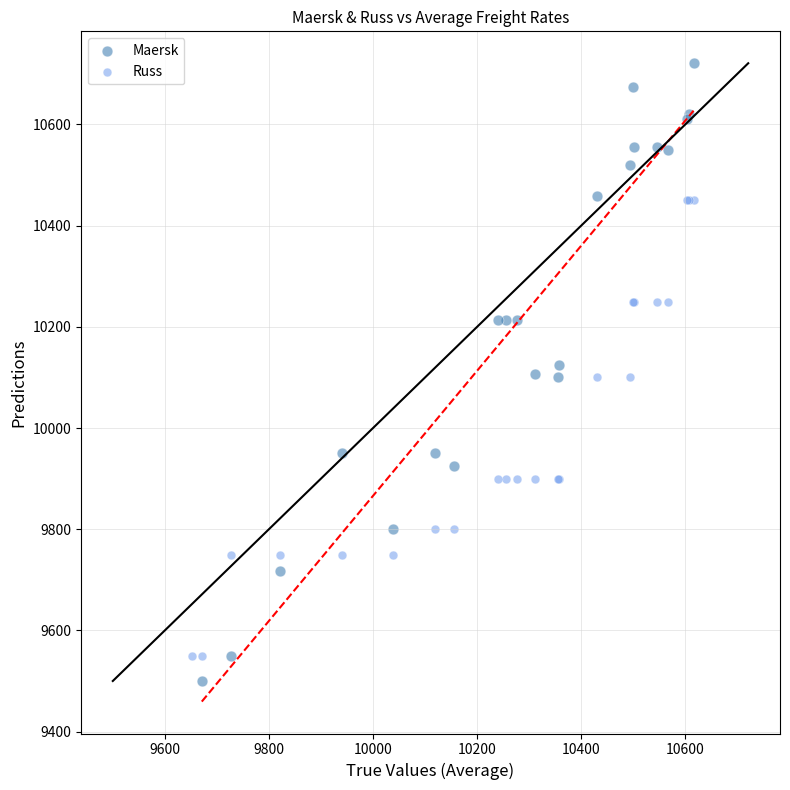

Which series has the largest Y range (max minus min)?

Maersk